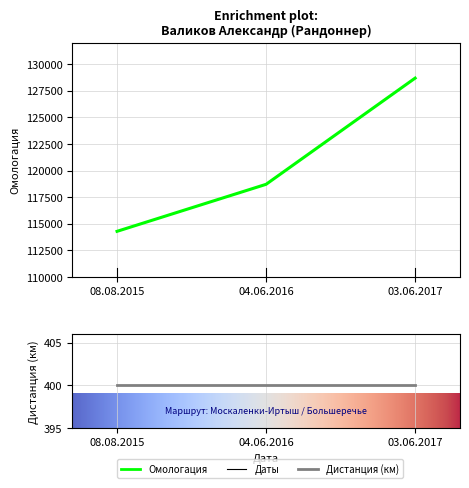

What is the label of the 3rd point from the left?

03.06.2017